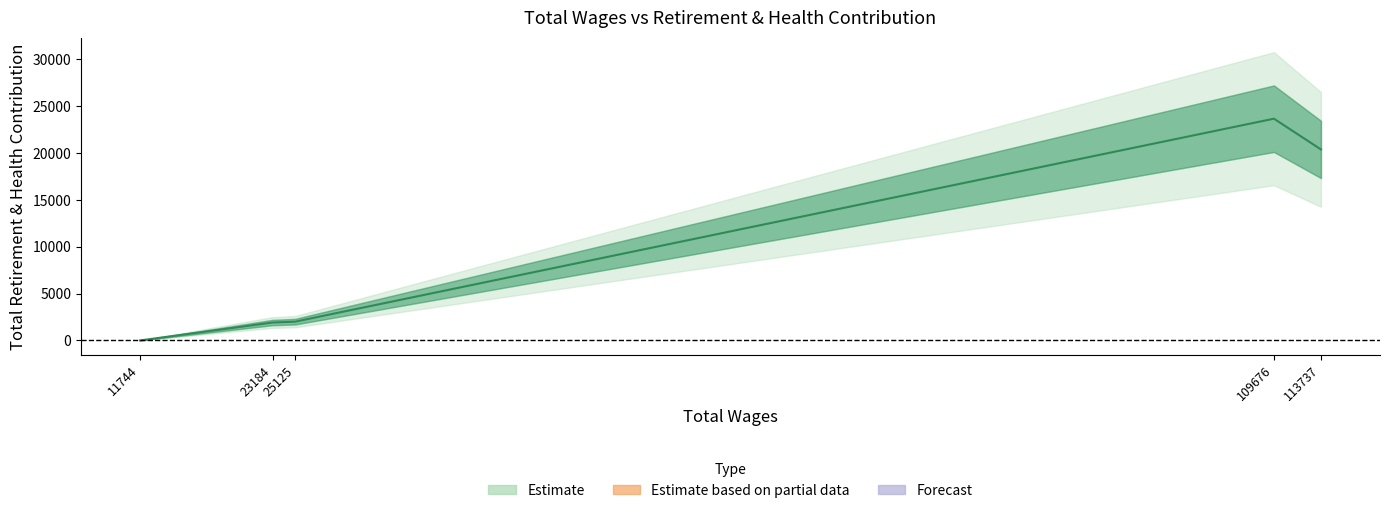

What is the sum of all values?

47981